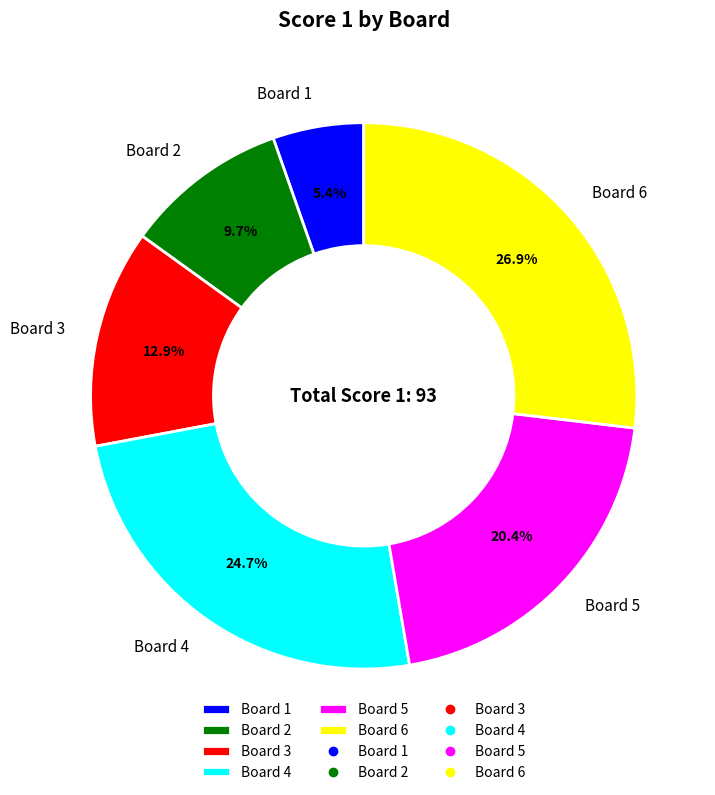

How many slices are in this pie chart?

6